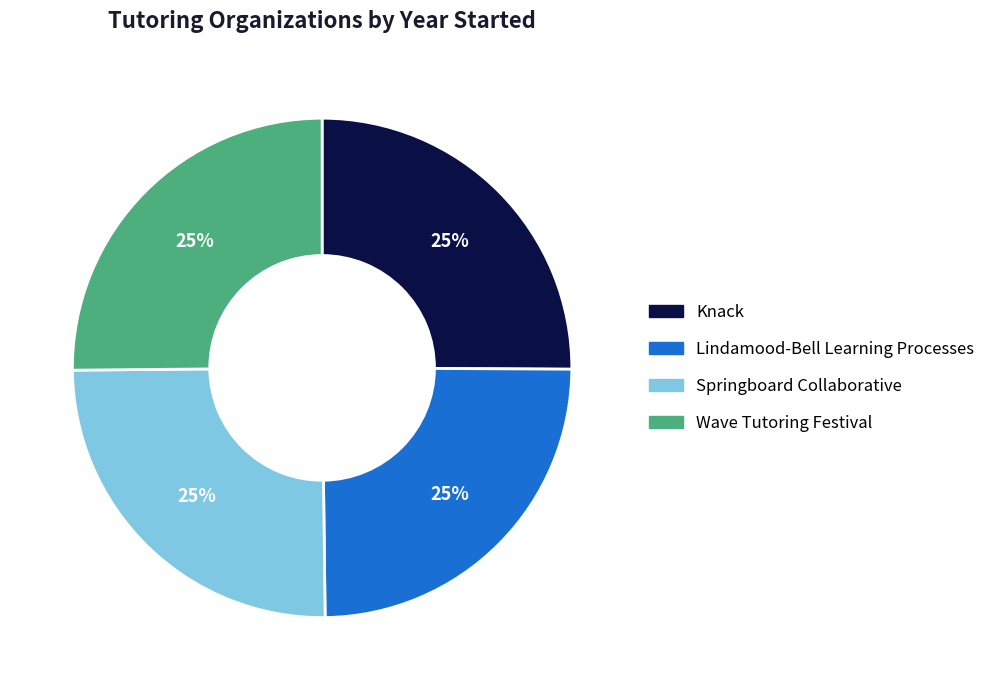

To the nearest percent, what percentage of the pie is Lindamood-Bell Learning Processes?

25%